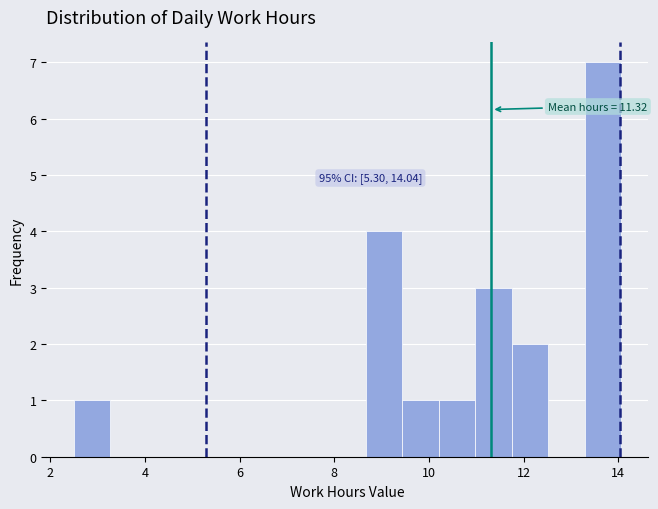

Around what value on the x-axis is the tallest bar? Give the approximate position of its centre, as read against the axis.

13.6